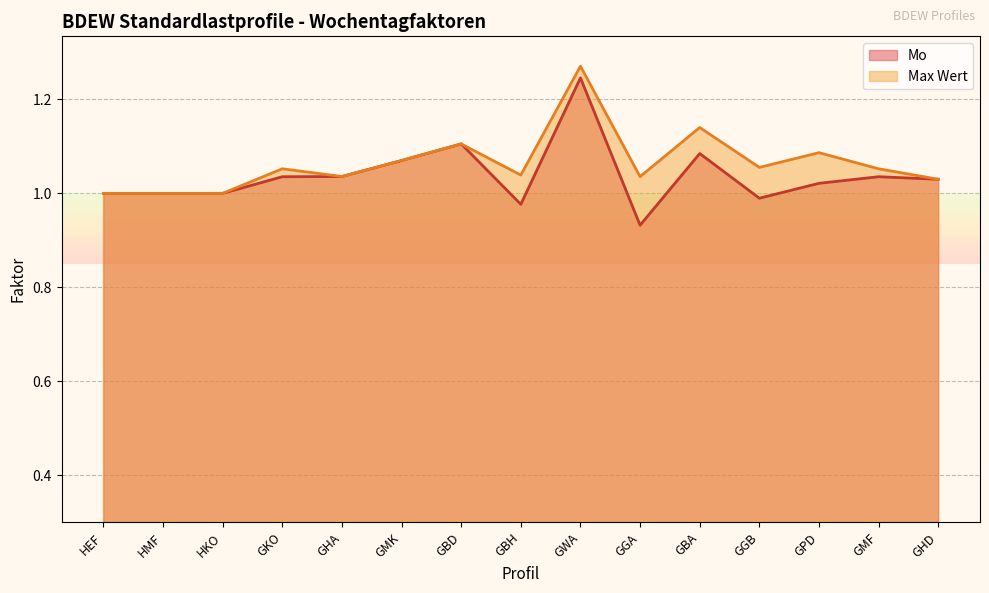

Reading right to left, list all the values displayed in this chart.

Mo: GHD=1.0	GMF=1.0	GPD=1.0	GGB=1.0	GBA=1.1	GGA=0.9	GWA=1.2	GBH=1.0	GBD=1.1	GMK=1.1	GHA=1.0	GKO=1.0	HKO=1.0	HMF=1.0	HEF=1.0
Max Wert: GHD=1.0	GMF=1.1	GPD=1.1	GGB=1.1	GBA=1.1	GGA=1.0	GWA=1.3	GBH=1.0	GBD=1.1	GMK=1.1	GHA=1.0	GKO=1.1	HKO=1.0	HMF=1.0	HEF=1.0